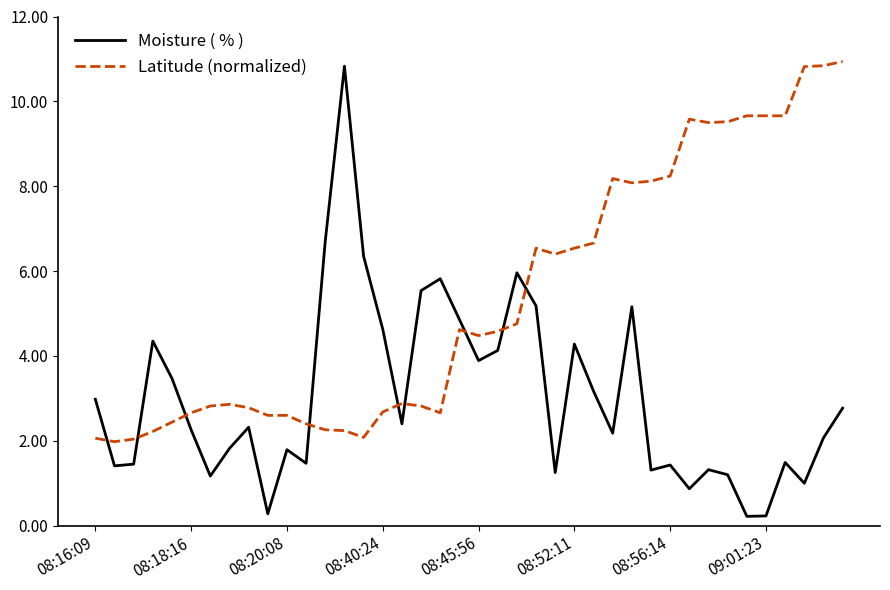

Which series has the largest range (max minus min)?

Moisture ( % )